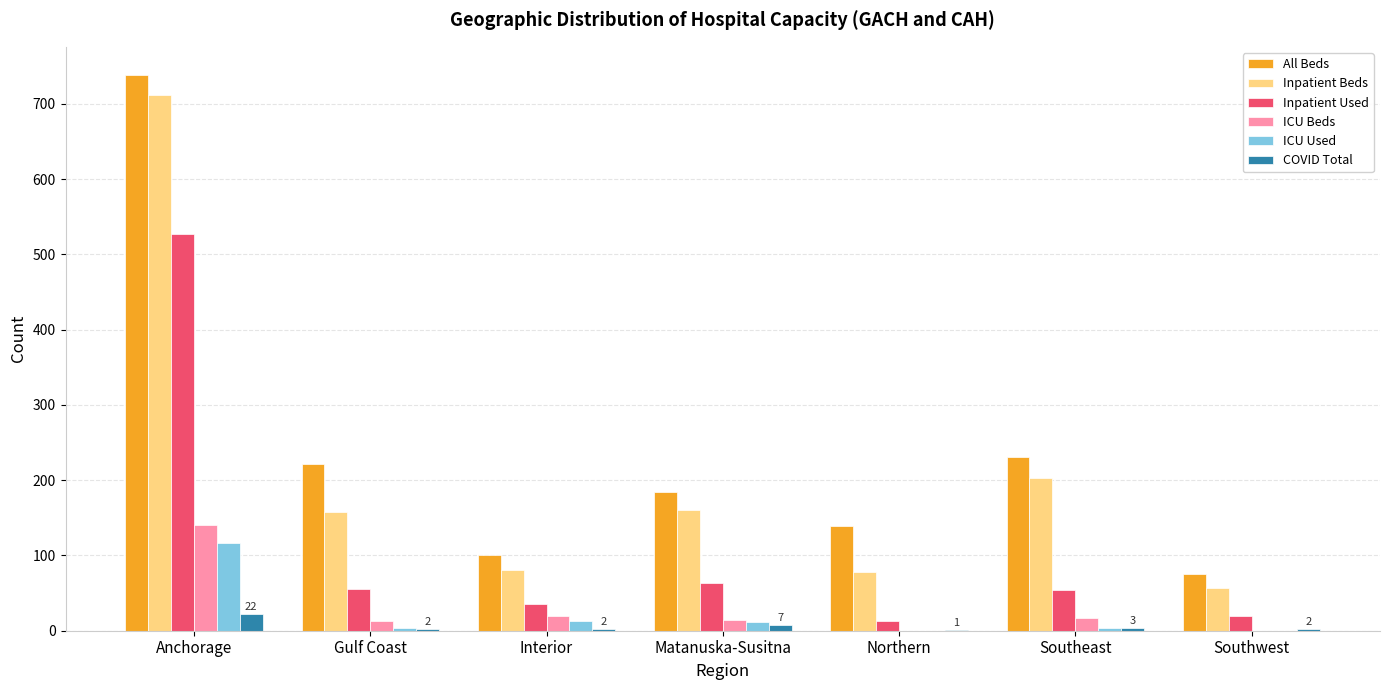

What is the sum of all Inpatient Used values?

768